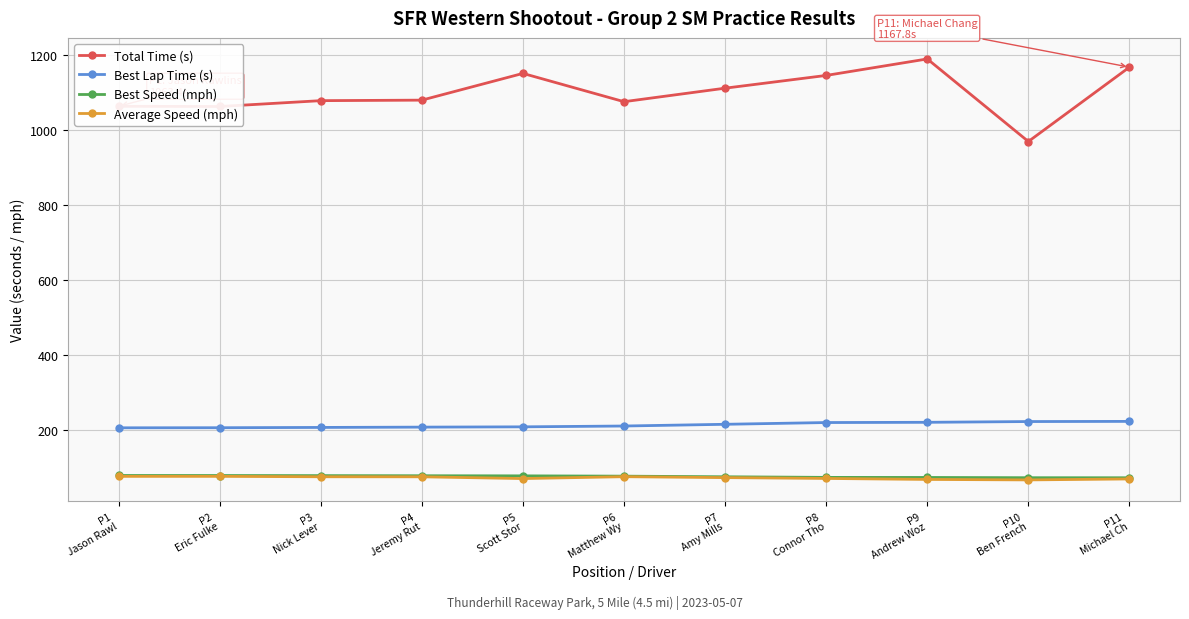

Which series has the widest spread of values?

Total Time (s)